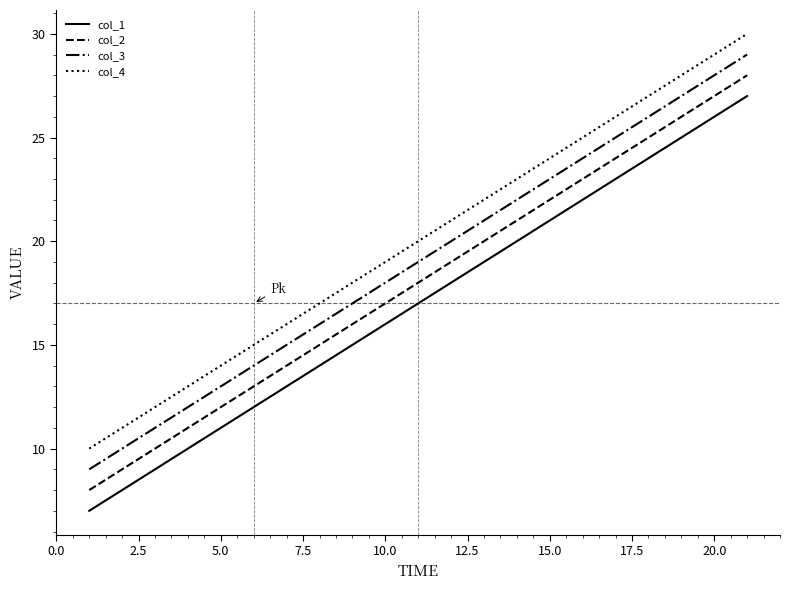

What is the difference between the maximum and second lowest values in the col_4 series?

15